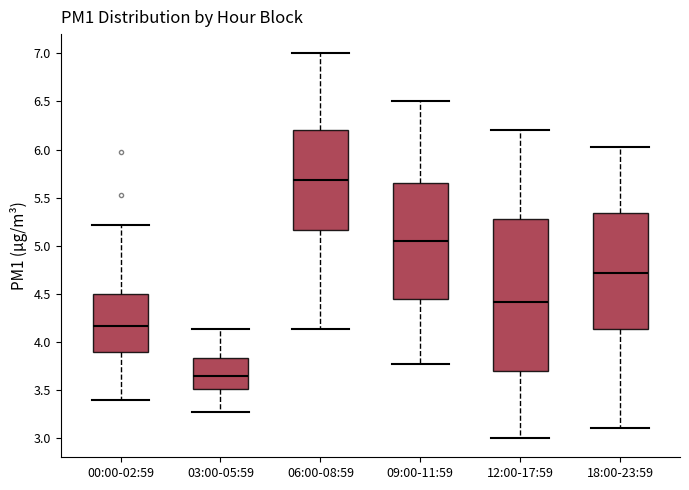

Reading left to right, read every box against the y-axis: the position of its median line, the range the box covers, and the ends of its whiskers. The values are not printed on the chart, so give them approximately, as read against the axis.

00:00-02:59: median 4.15, box 3.90 to 4.50, whiskers 3.40 to 5.20
03:00-05:59: median 3.65, box 3.50 to 3.85, whiskers 3.25 to 4.15
06:00-08:59: median 5.70, box 5.15 to 6.20, whiskers 4.15 to 7.00
09:00-11:59: median 5.05, box 4.45 to 5.65, whiskers 3.75 to 6.50
12:00-17:59: median 4.40, box 3.70 to 5.30, whiskers 3.00 to 6.20
18:00-23:59: median 4.70, box 4.15 to 5.35, whiskers 3.10 to 6.05